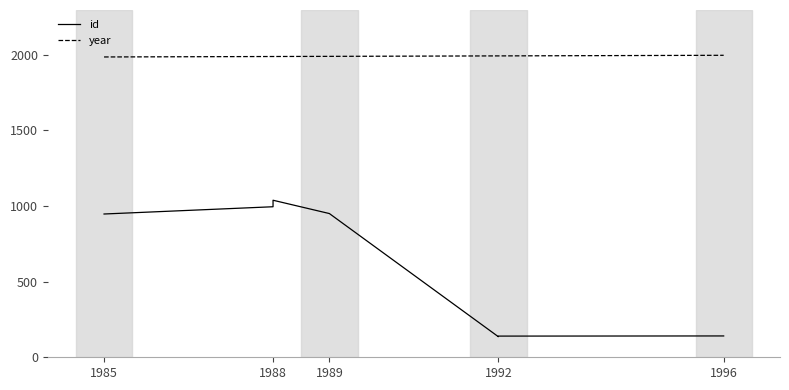

What is the minimum value for id?

136